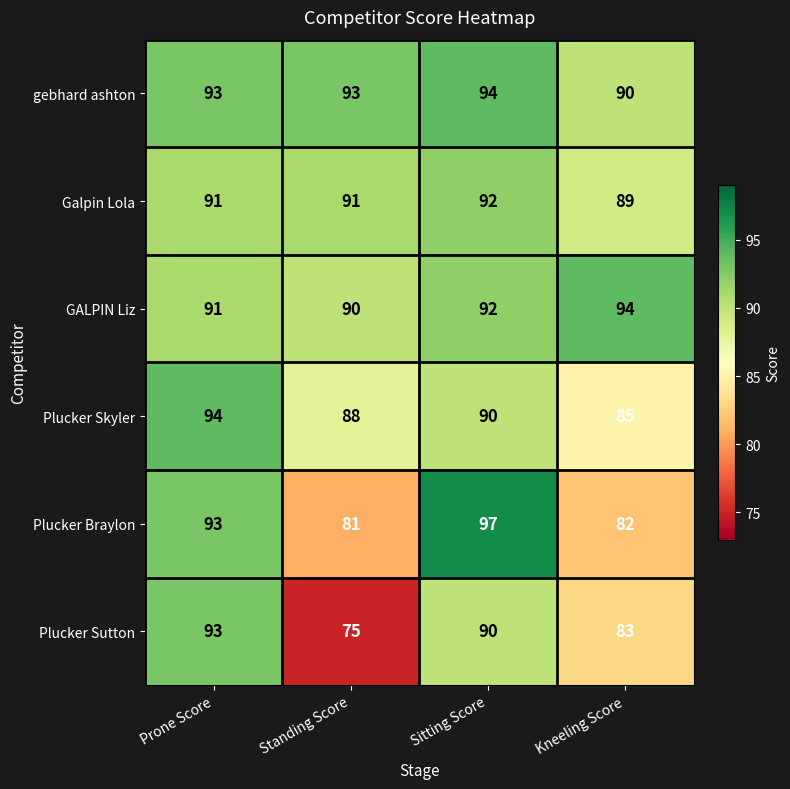

Which series has the largest range (max minus min)?

Plucker Sutton